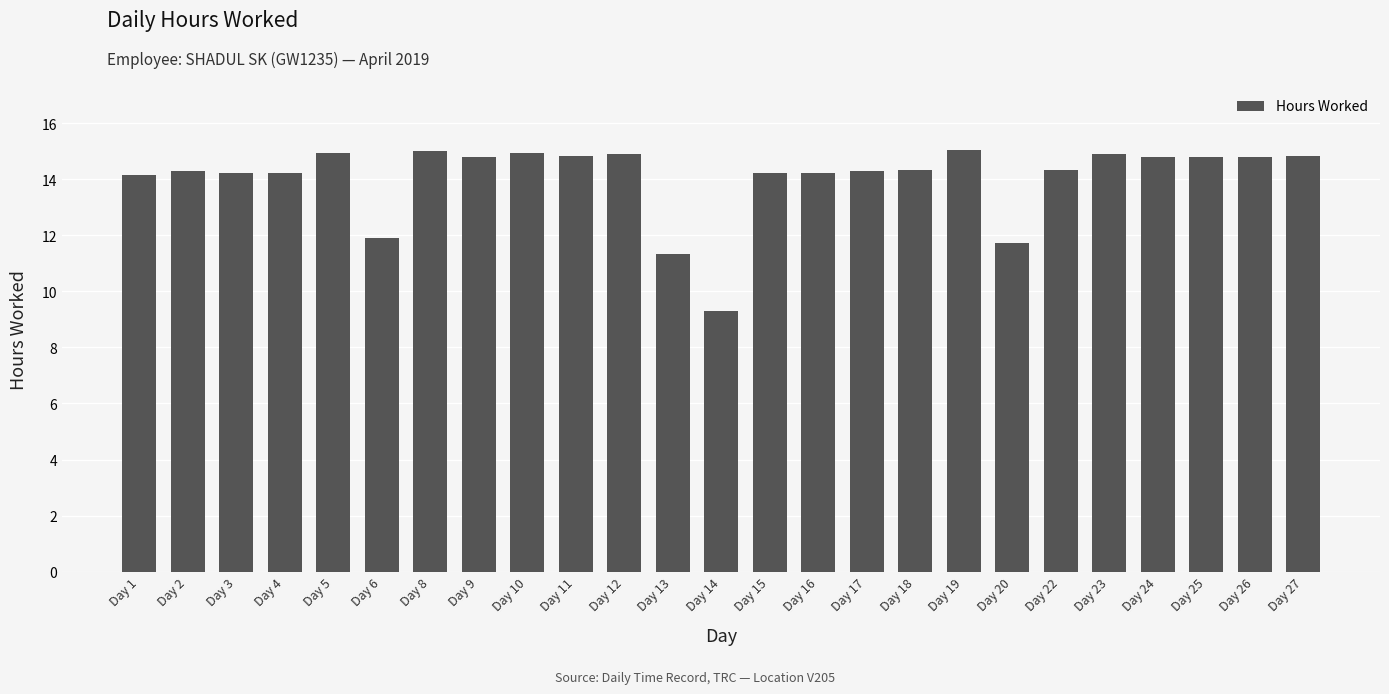

What is the change in value from Day 3 to Day 9?

+0.6